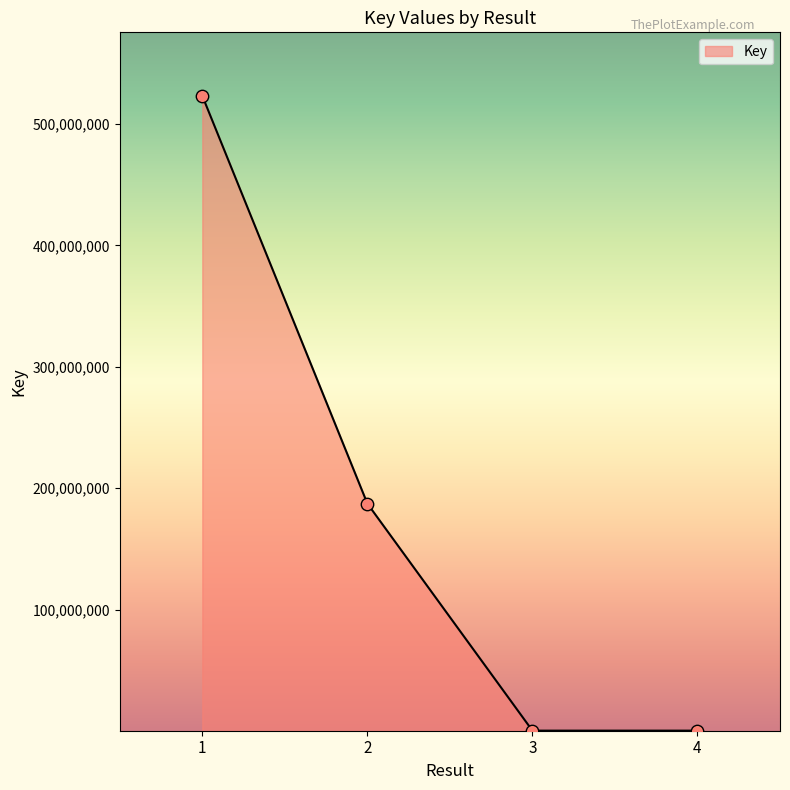

What is the change in value from 2 to 4?

-187065191